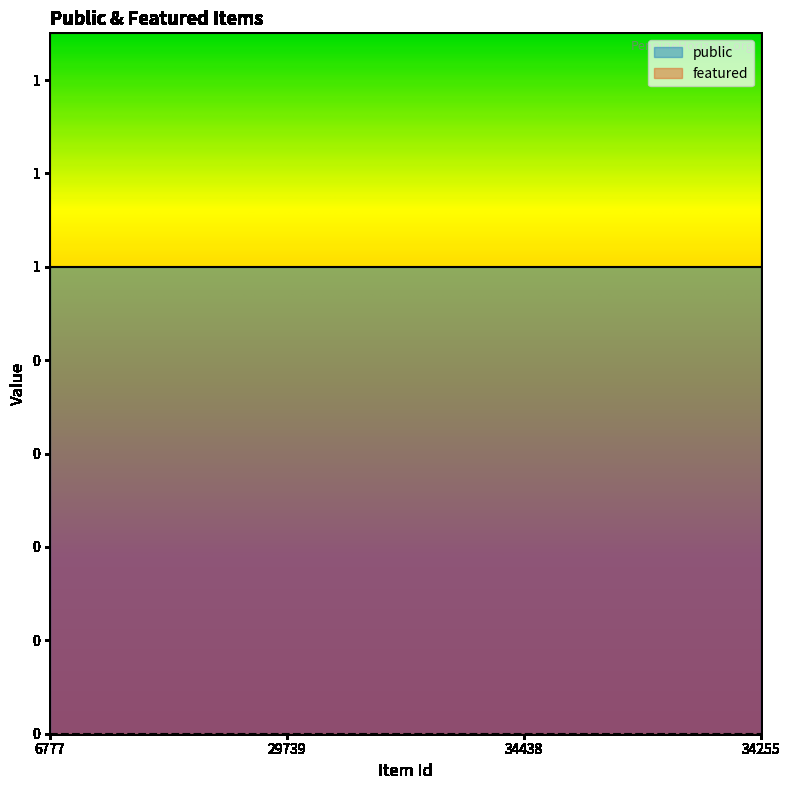

List the labels in order of featured value, smallest first.

6777, 29739, 34438, 34255